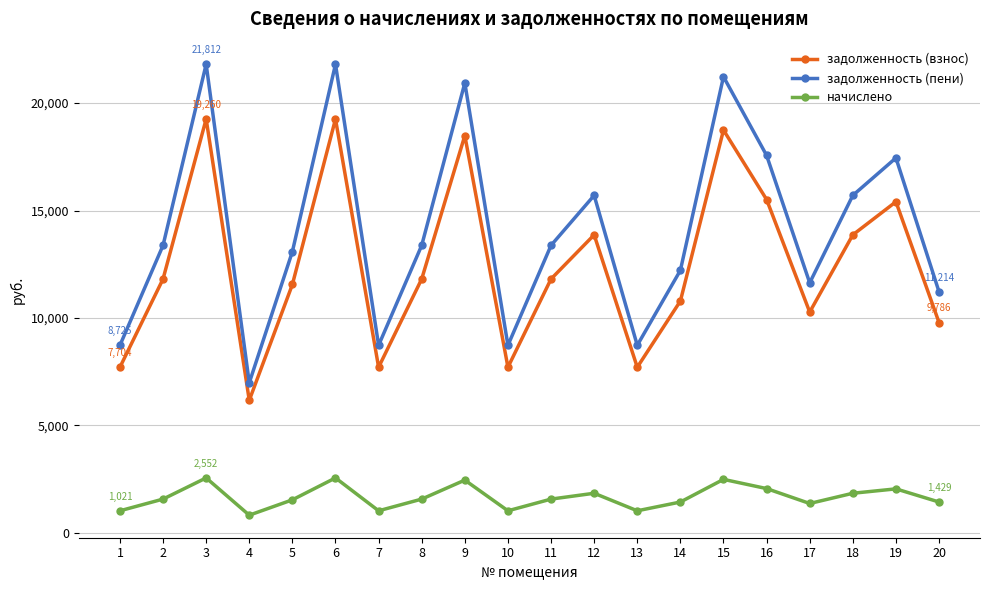

Where is the first local minimum for задолженность (пени)?

4